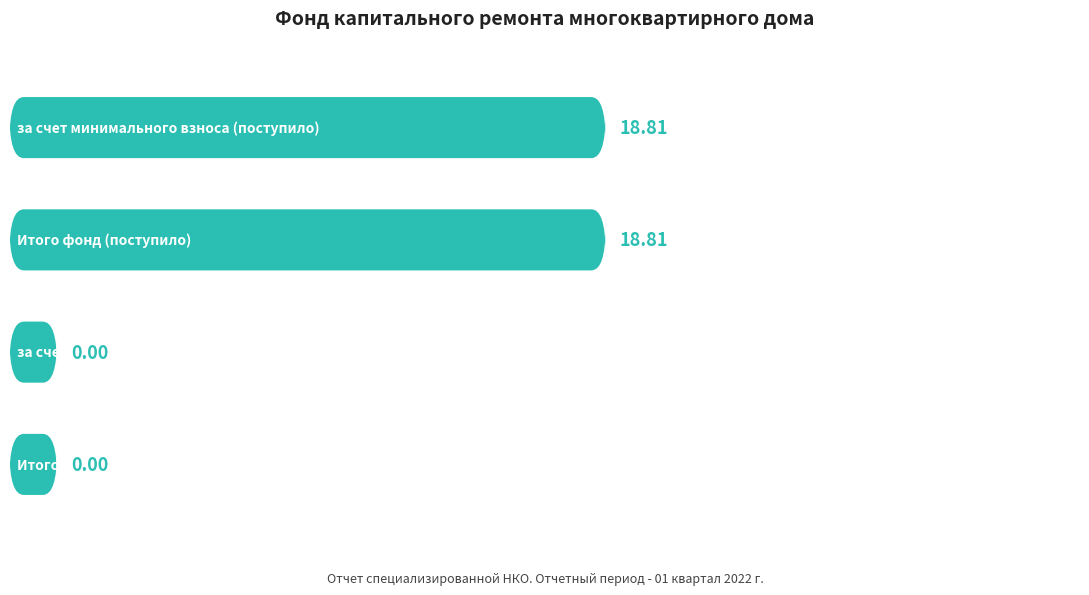

The value at Итого фонд (использовано) is 0.0. True or false?

True